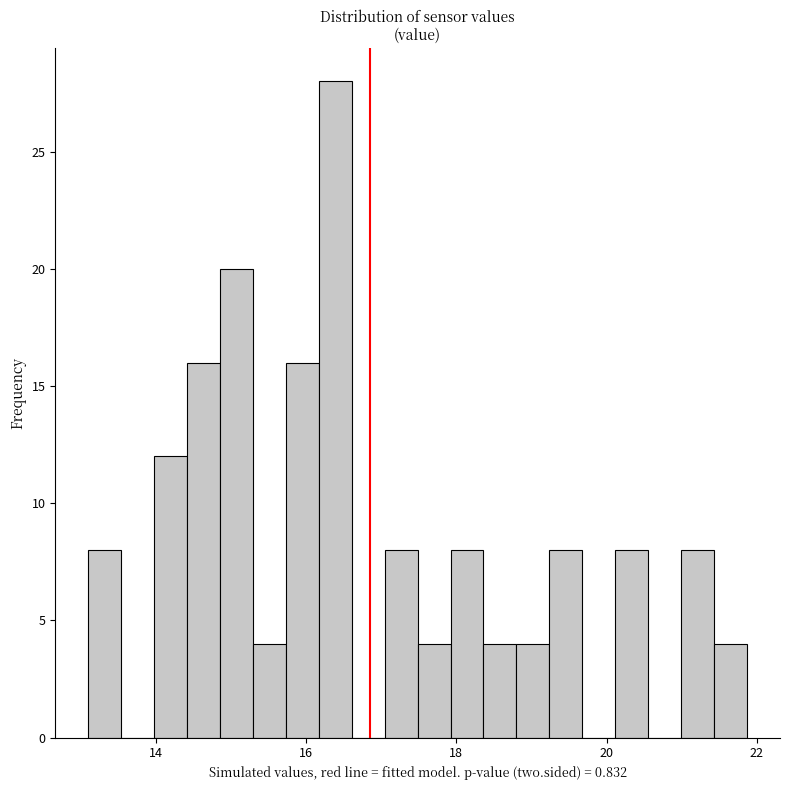

Around what value on the x-axis is the tallest bar? Give the approximate position of its centre, as read against the axis.

16.4